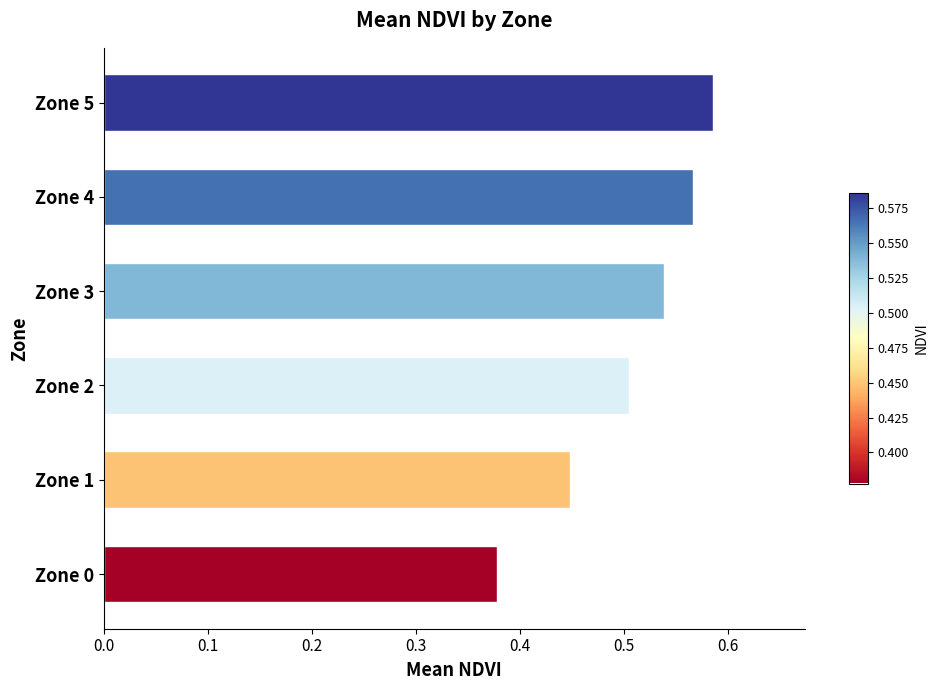

How many values are between 0 and 1?

6